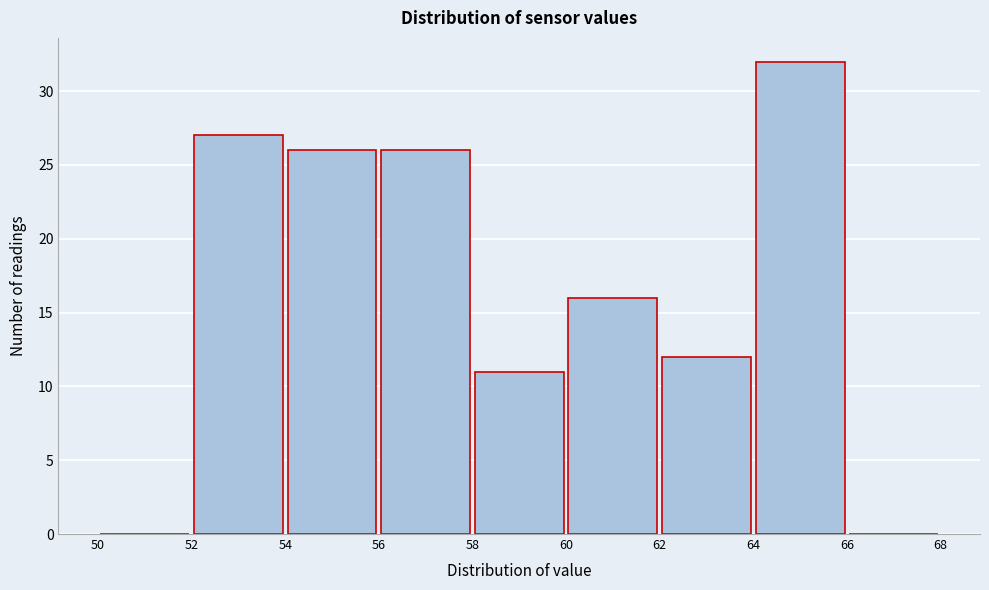

Which range on the x-axis has the tallest bar?

64 to 66